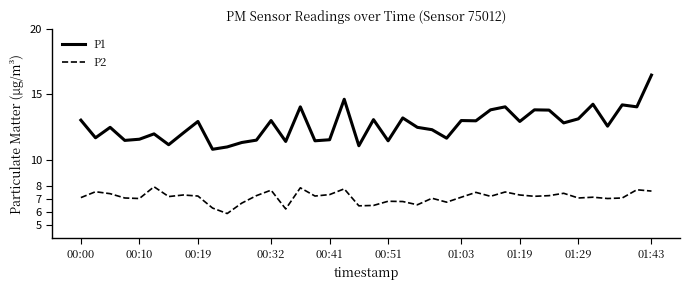

Which series has the largest range (max minus min)?

P1